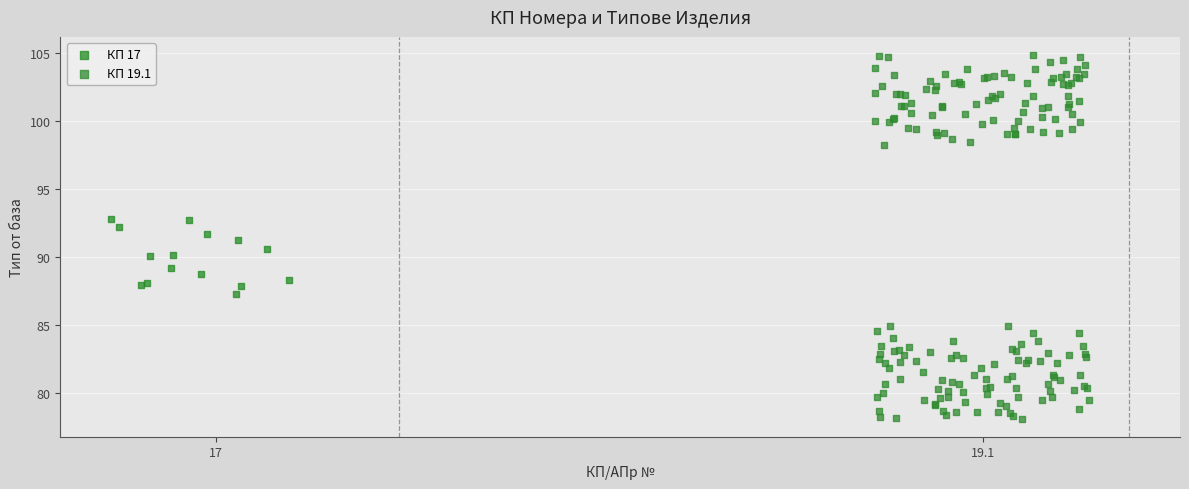

Which series contains the lowest Y value?

КП 19.1